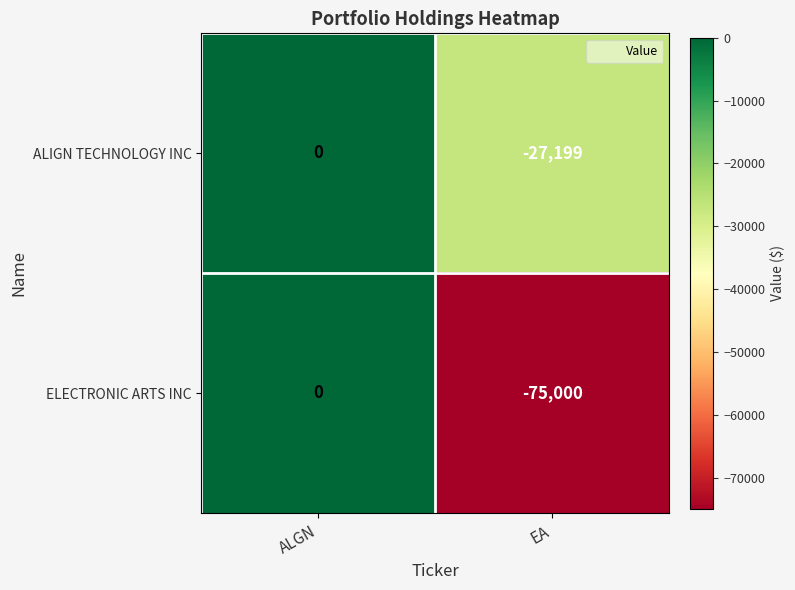

Reading left to right, what are all the values shown in this chart?

ALIGN TECHNOLOGY INC: 0	-27199
ELECTRONIC ARTS INC: 0	-75000